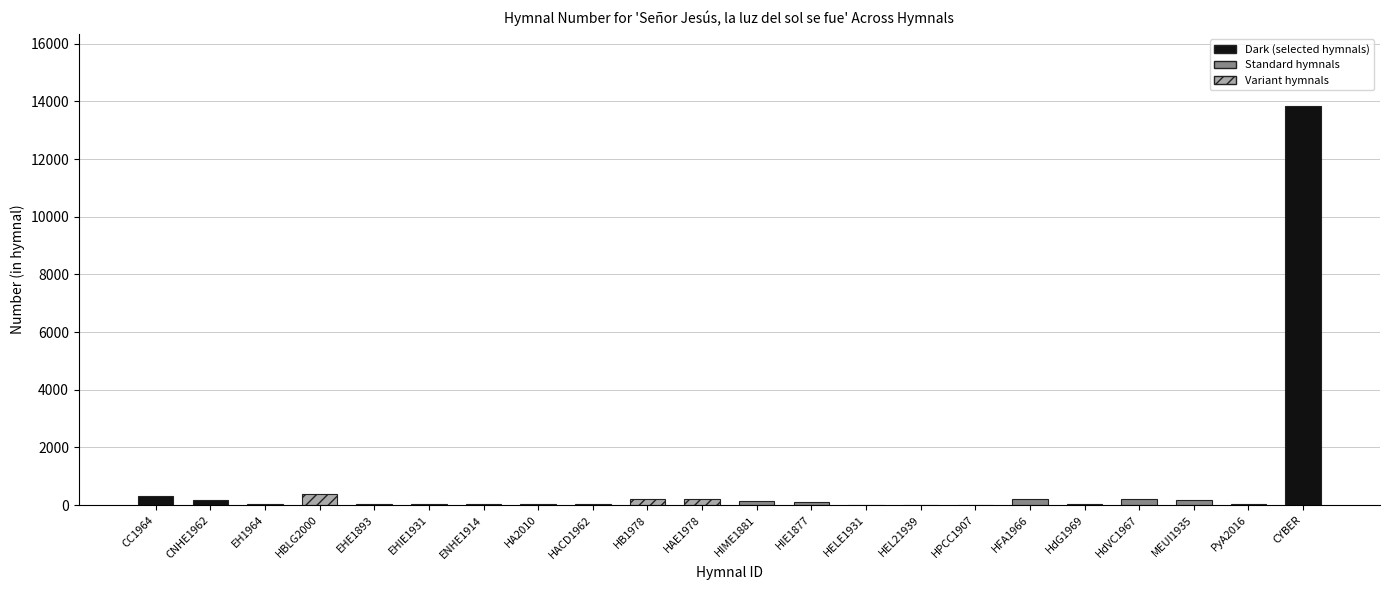

Where does the data first go above 99?

CC1964